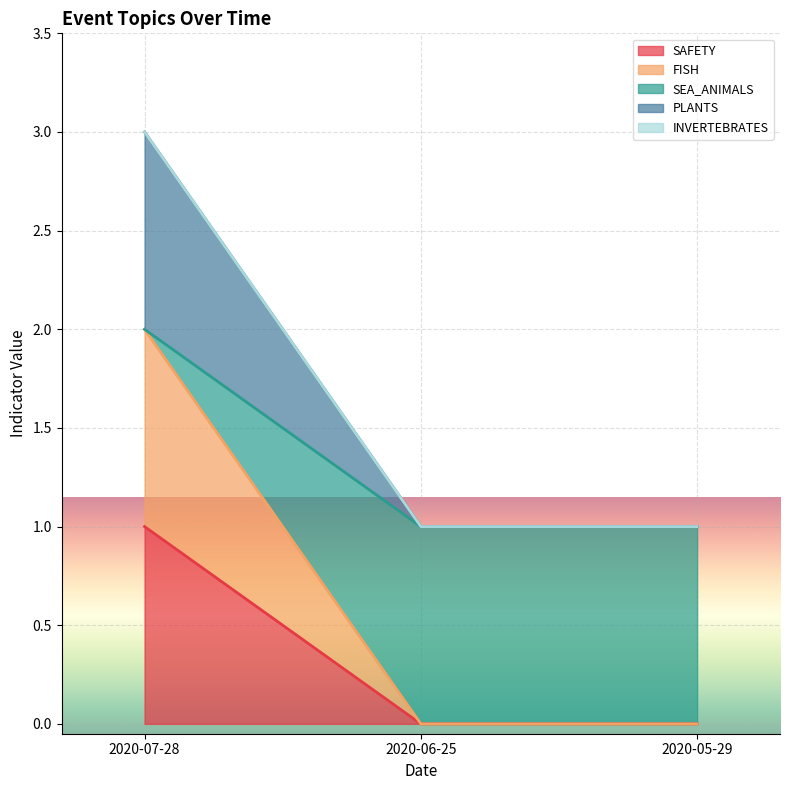

What is the difference between the maximum and minimum values in the SEA_ANIMALS series?

1